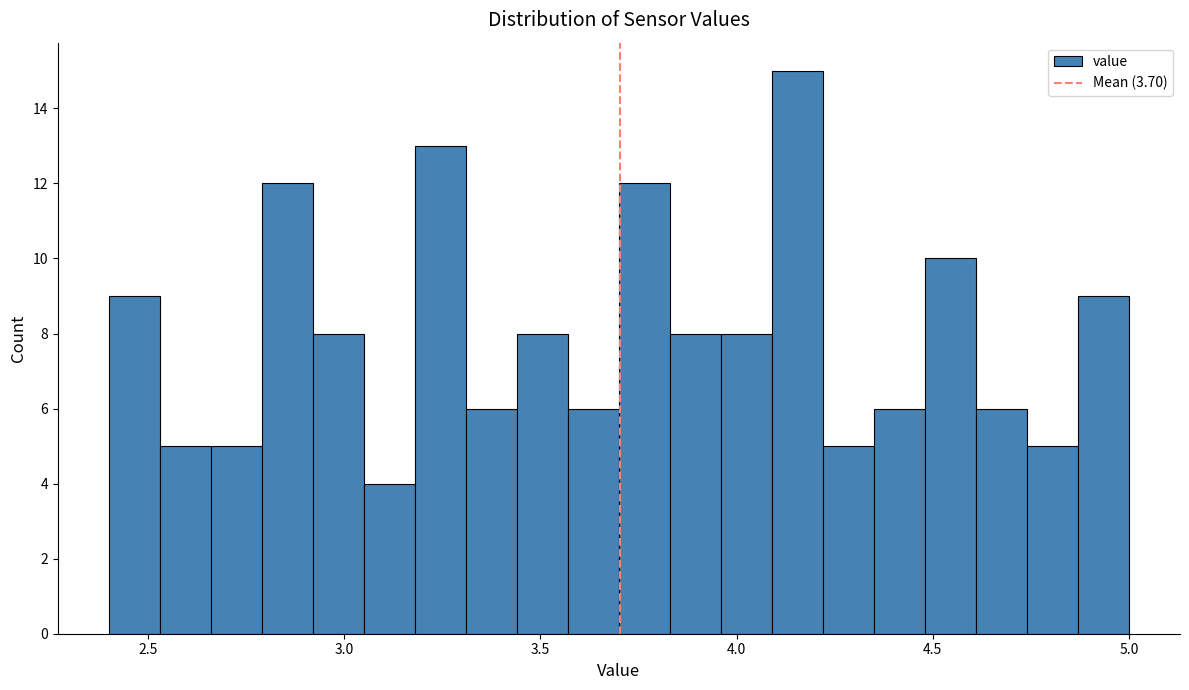

Read against the x-axis, roughly where is the centre of the tallest bar?

4.15